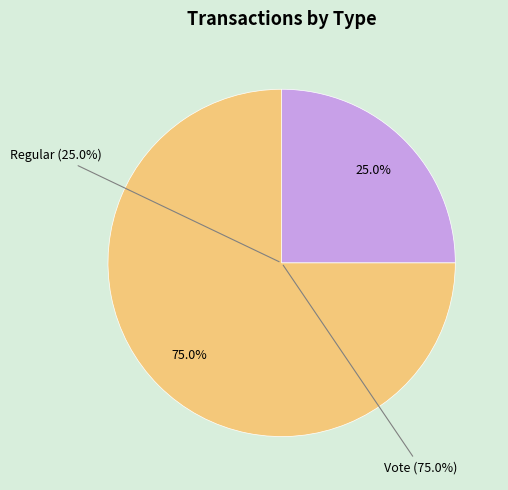

Rank the categories by value from highest to lowest.

Vote, Regular